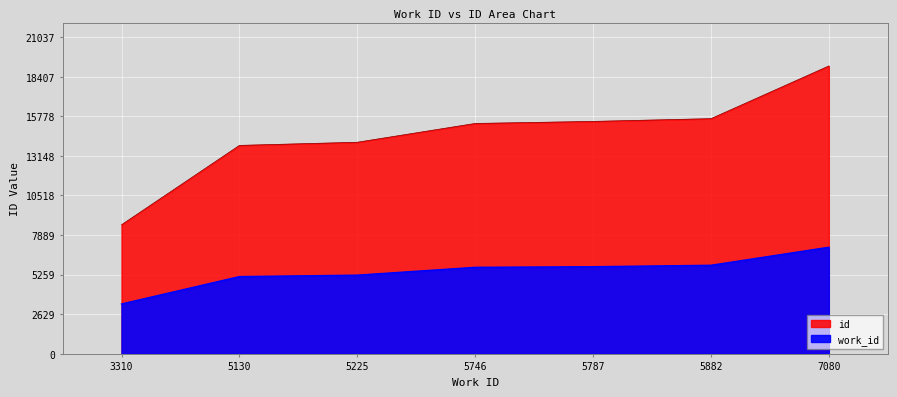

What are all the series names shown in the legend?

id, work_id